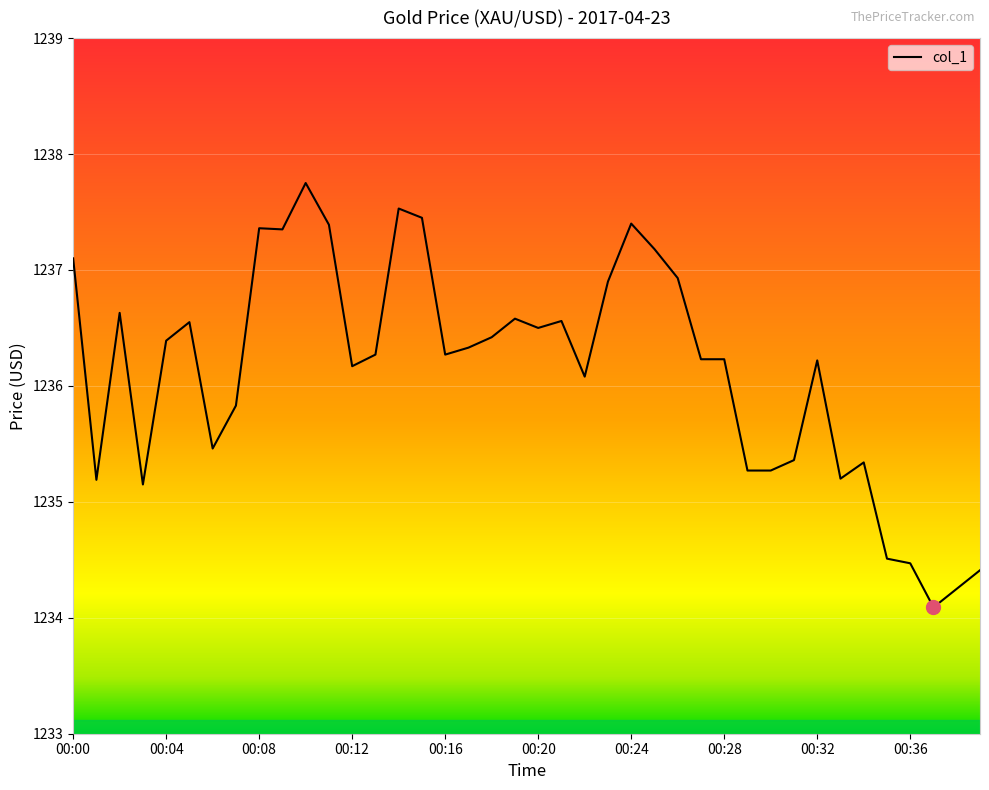

What is the difference between the maximum and minimum values?

3.7